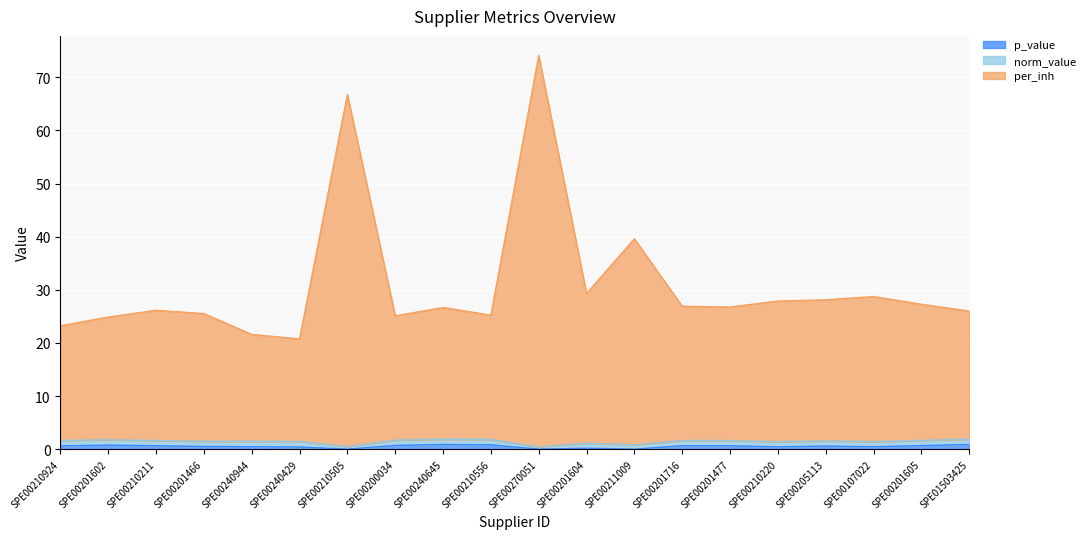

True or false: norm_value and p_value cross at least once.

False